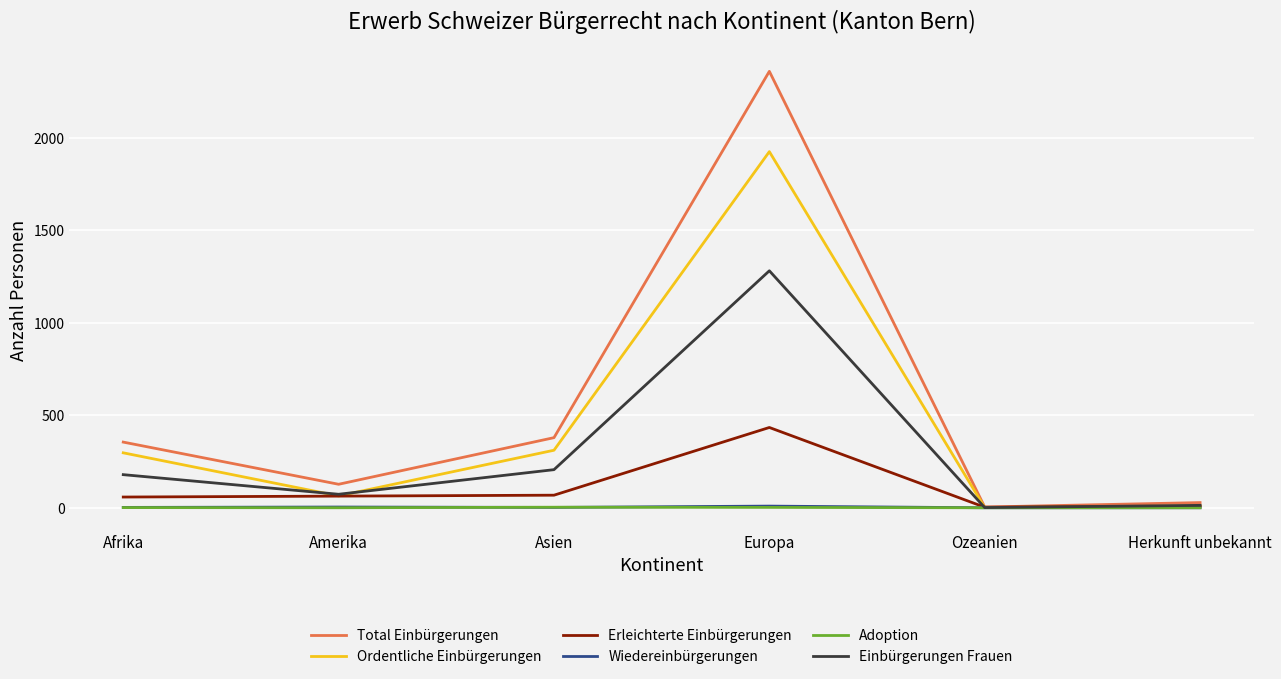

What position from the right is Asien?

4